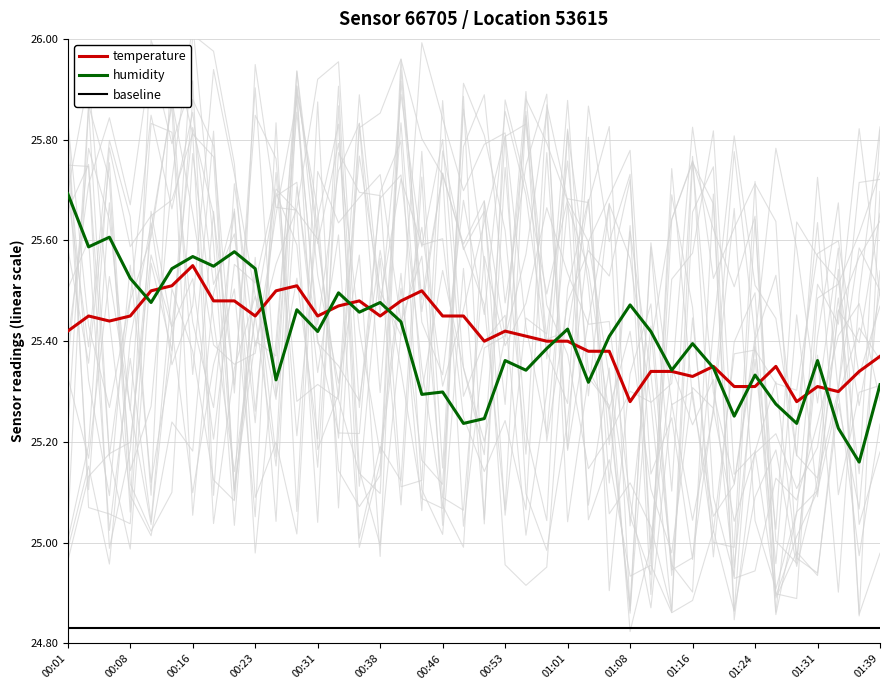

Reading left to right, transcribe all the data shown in this chart.

temperature: 25.4	25.4	25.4	25.4	25.5	25.5	25.6	25.5	25.5	25.4	25.5	25.5	25.4	25.5	25.5	25.4	25.5	25.5	25.4	25.4	25.4	25.4	25.4	25.4	25.4	25.4	25.4	25.3	25.3	25.3	25.3	25.4	25.3	25.3	25.4	25.3	25.3	25.3	25.3	25.4
humidity: 25.7	25.6	25.6	25.5	25.5	25.5	25.6	25.5	25.6	25.5	25.3	25.5	25.4	25.5	25.5	25.5	25.4	25.3	25.3	25.2	25.2	25.4	25.3	25.4	25.4	25.3	25.4	25.5	25.4	25.3	25.4	25.3	25.3	25.3	25.3	25.2	25.4	25.2	25.2	25.3
baseline: 24.8	24.8	24.8	24.8	24.8	24.8	24.8	24.8	24.8	24.8	24.8	24.8	24.8	24.8	24.8	24.8	24.8	24.8	24.8	24.8	24.8	24.8	24.8	24.8	24.8	24.8	24.8	24.8	24.8	24.8	24.8	24.8	24.8	24.8	24.8	24.8	24.8	24.8	24.8	24.8